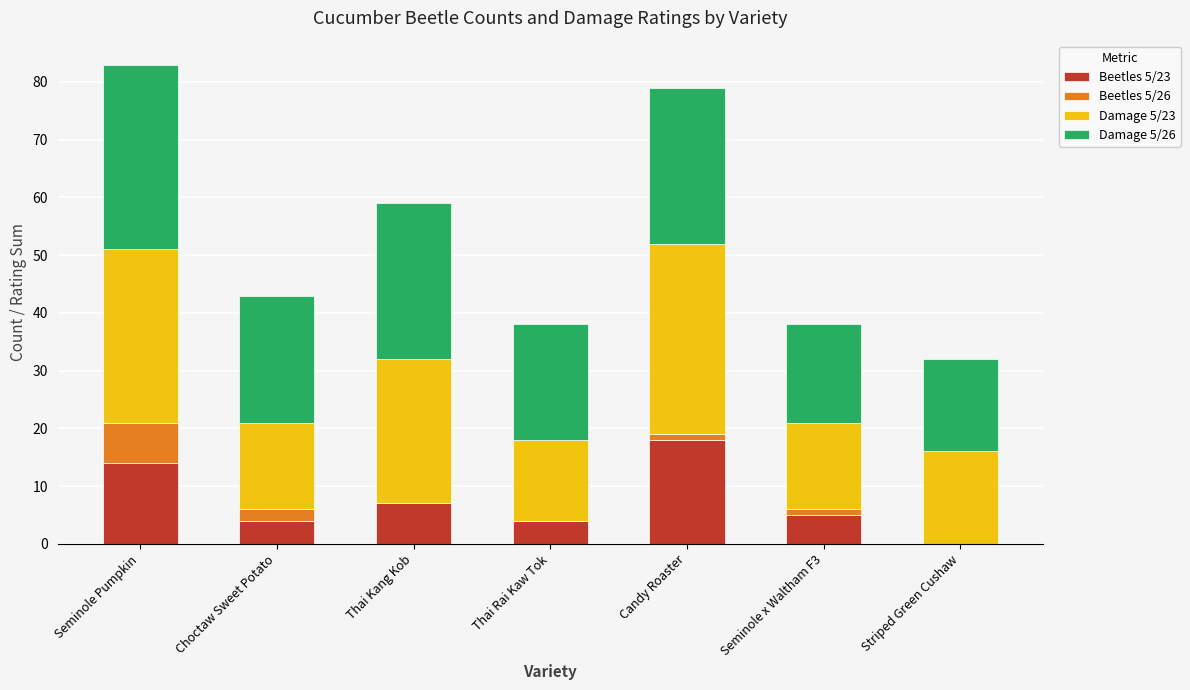

Reading right to left, list the values for the Beetles 5/23 series.

Striped Green Cushaw=0	Seminole x Waltham F3=5	Candy Roaster=18	Thai Rai Kaw Tok=4	Thai Kang Kob=7	Choctaw Sweet Potato=4	Seminole Pumpkin=14